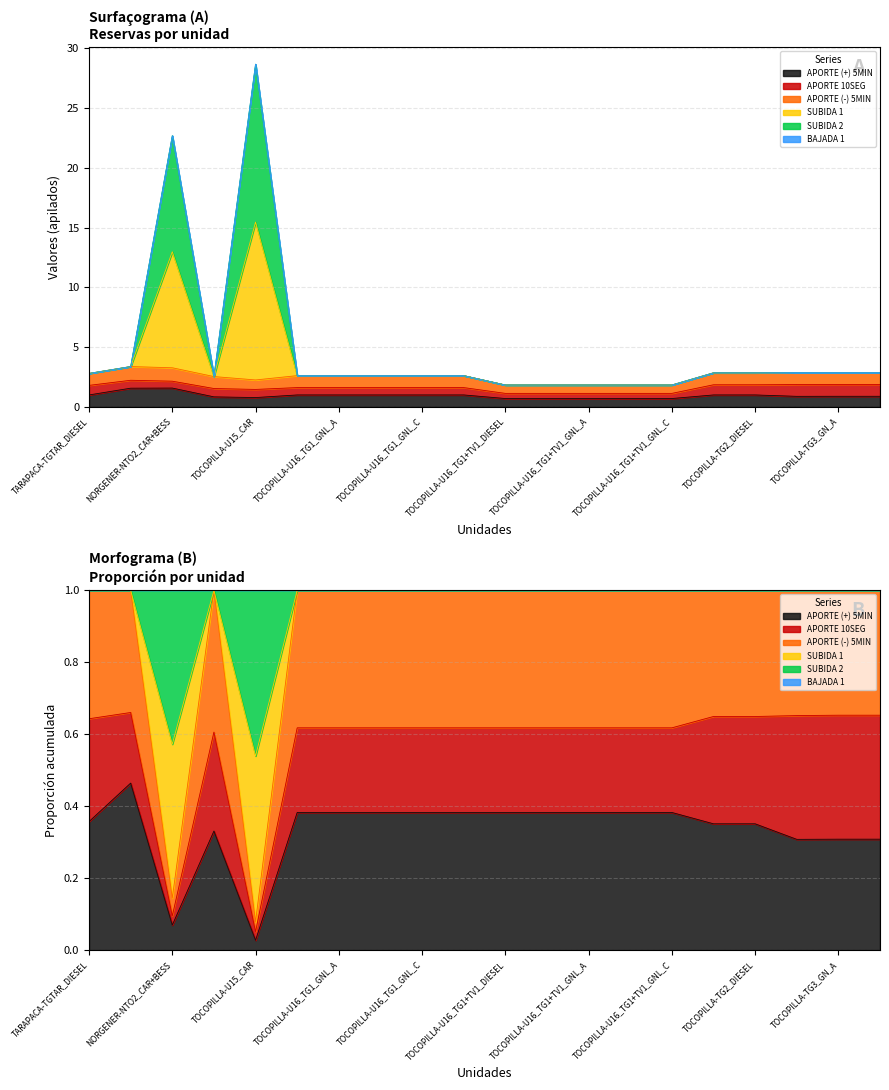

Does the chart have visible grid lines?

Yes